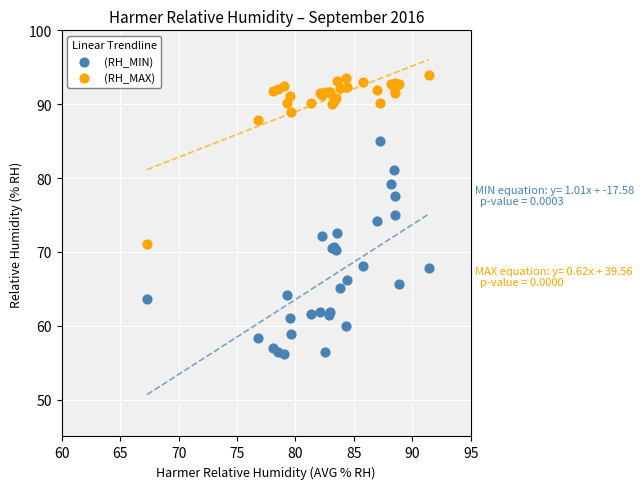

What is the X range (max minus min) for the scatter plot?

24.1